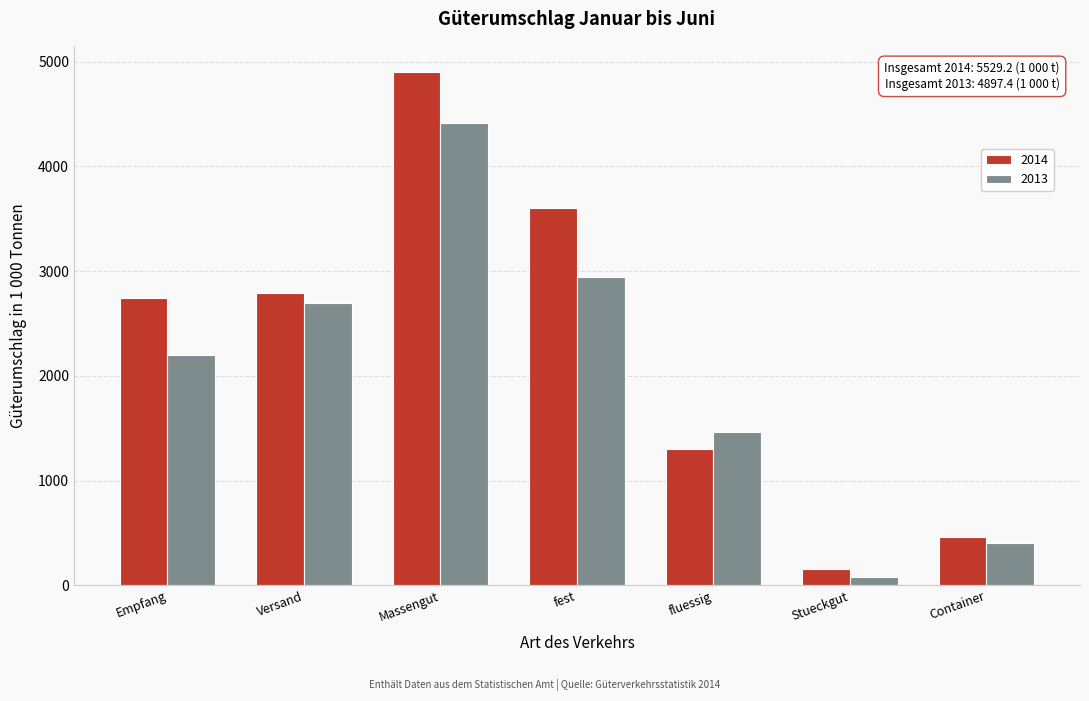

Reading left to right, transcribe all the data shown in this chart.

2014: 2741.4	2787.9	4905.5	3599.6	1306.0	160.0	463.6
2013: 2202.8	2694.6	4410.6	2944.5	1466.1	78.9	407.9